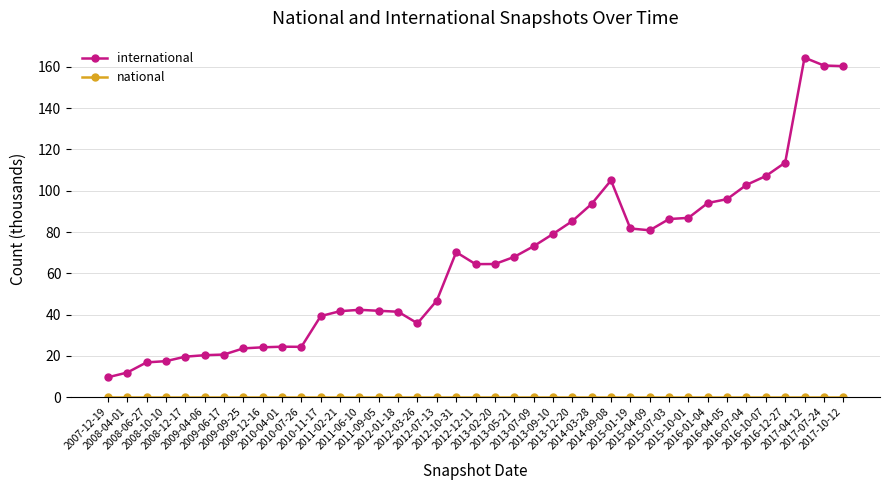

Rank the categories by national value from lowest to highest.

2007-12-19, 2008-04-01, 2008-06-27, 2008-10-10, 2008-12-17, 2009-04-06, 2009-06-17, 2009-09-25, 2009-12-16, 2010-04-01, 2010-07-26, 2010-11-17, 2011-02-21, 2011-06-10, 2011-09-05, 2012-01-18, 2012-03-26, 2012-07-13, 2012-10-31, 2012-12-11, 2013-02-20, 2013-05-21, 2013-07-09, 2013-09-10, 2013-12-20, 2014-03-28, 2014-09-08, 2015-01-19, 2015-04-09, 2015-07-03, 2015-10-01, 2016-01-04, 2016-04-05, 2016-07-04, 2016-10-07, 2016-12-27, 2017-04-12, 2017-07-24, 2017-10-12